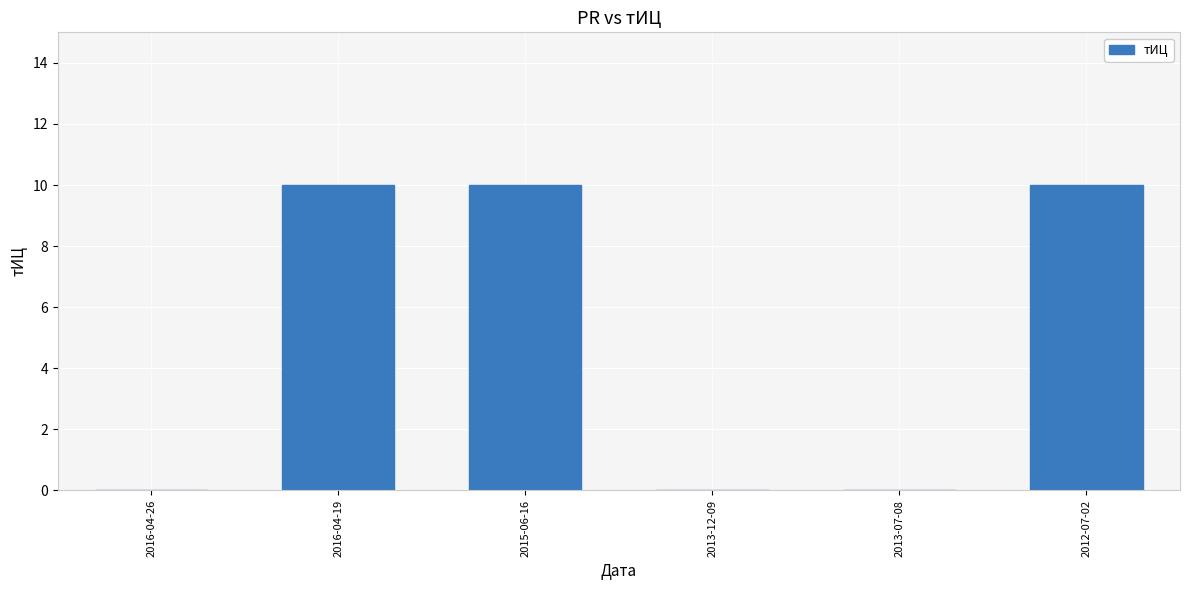

How many series are shown in this chart?

1